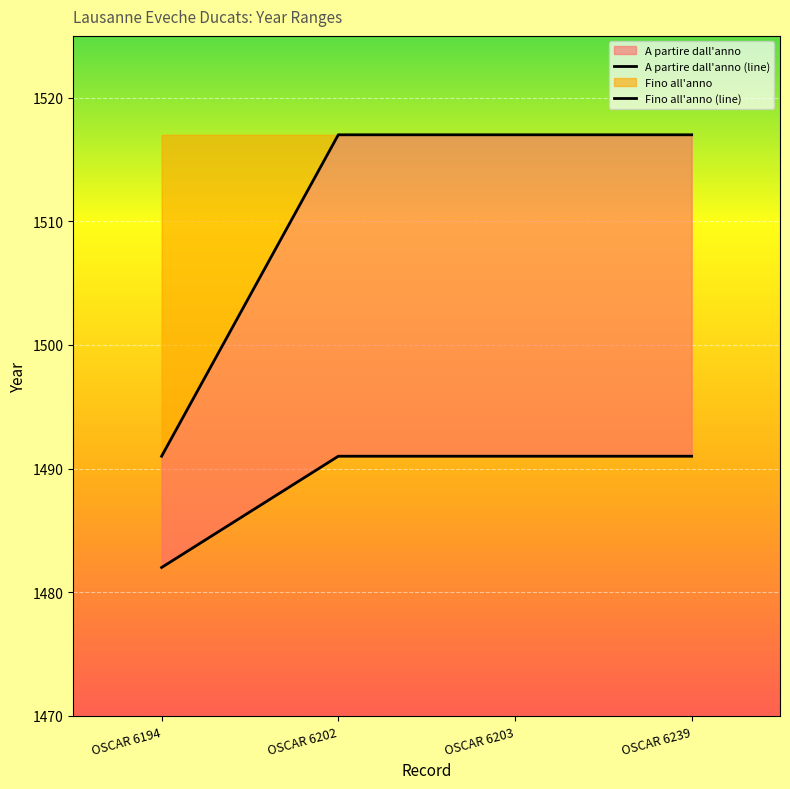

What is the highest value of the Fino all'anno (line) series?

1517